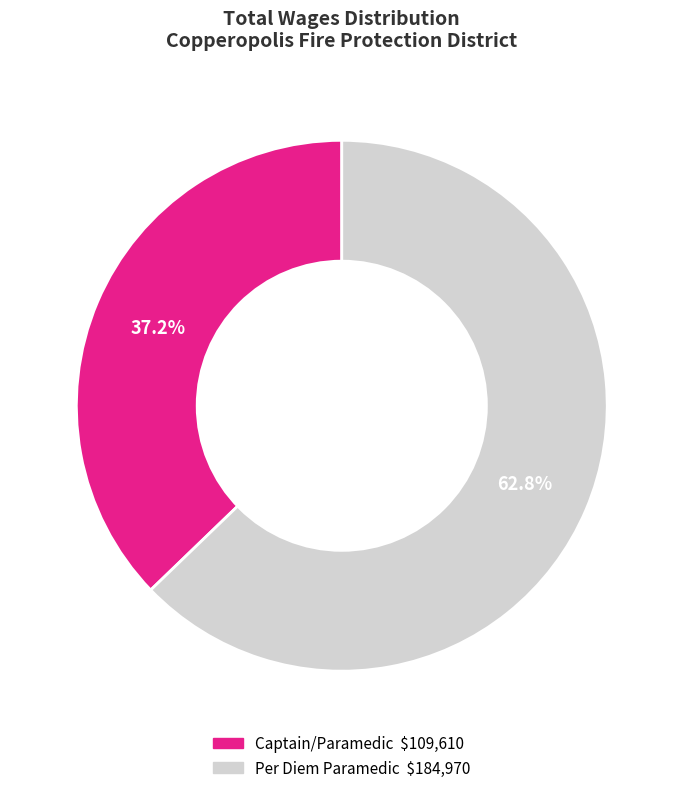

Is there a majority slice in this chart?

Yes